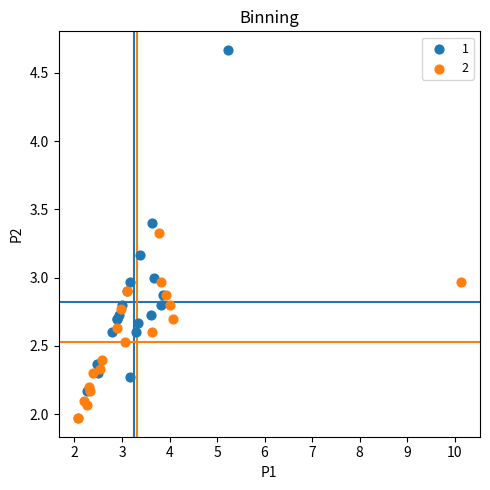

What are all the series names shown in the legend?

1, 2